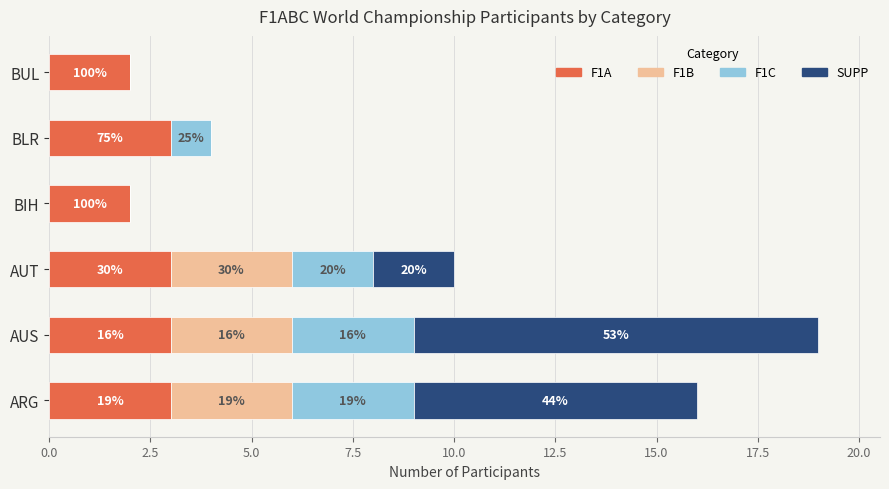

What is the difference between the maximum and minimum values in the SUPP series?

10